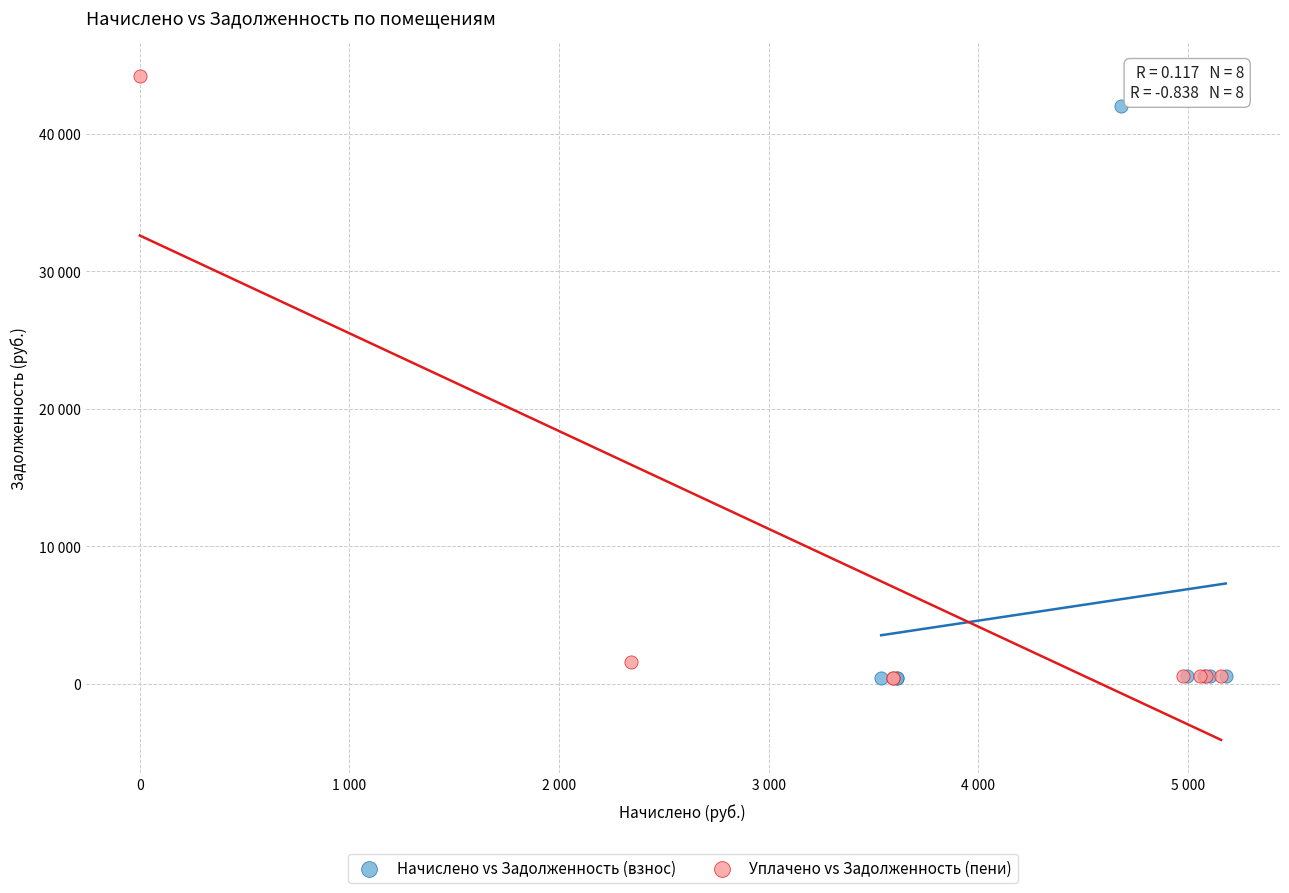

What are all the series names shown in the legend?

Начислено vs Задолженность (взнос), Уплачено vs Задолженность (пени)